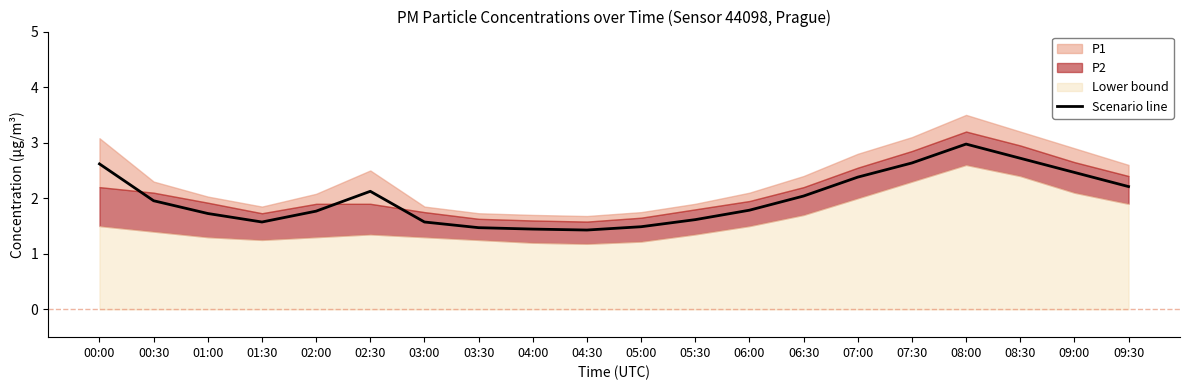

What is the label of the 14th point from the right?

03:00